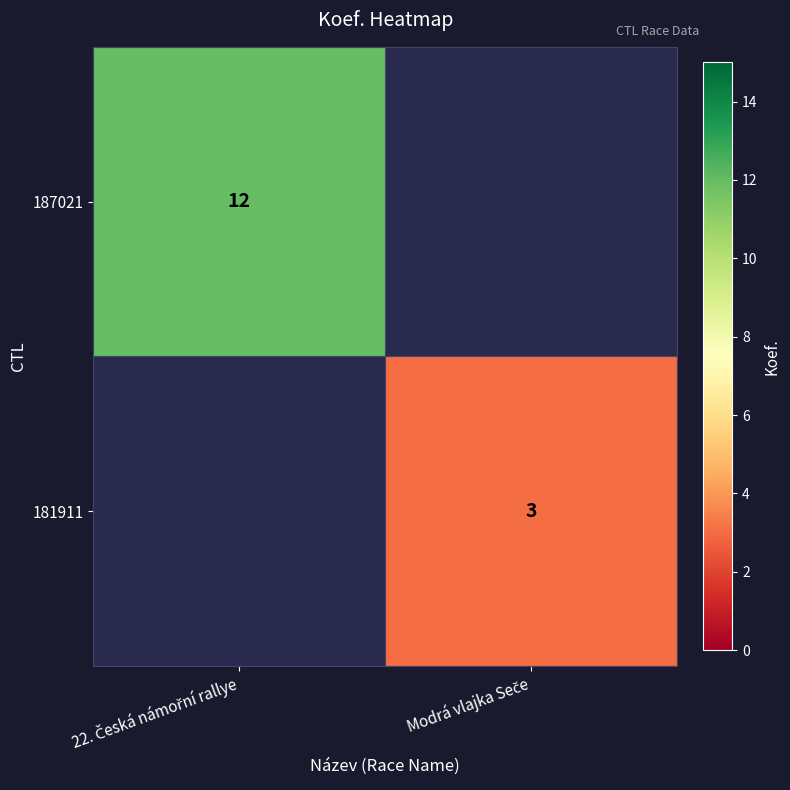

Between 22. Česká námořní rallye and Modrá vlajka Seče, which is larger?

Modrá vlajka Seče